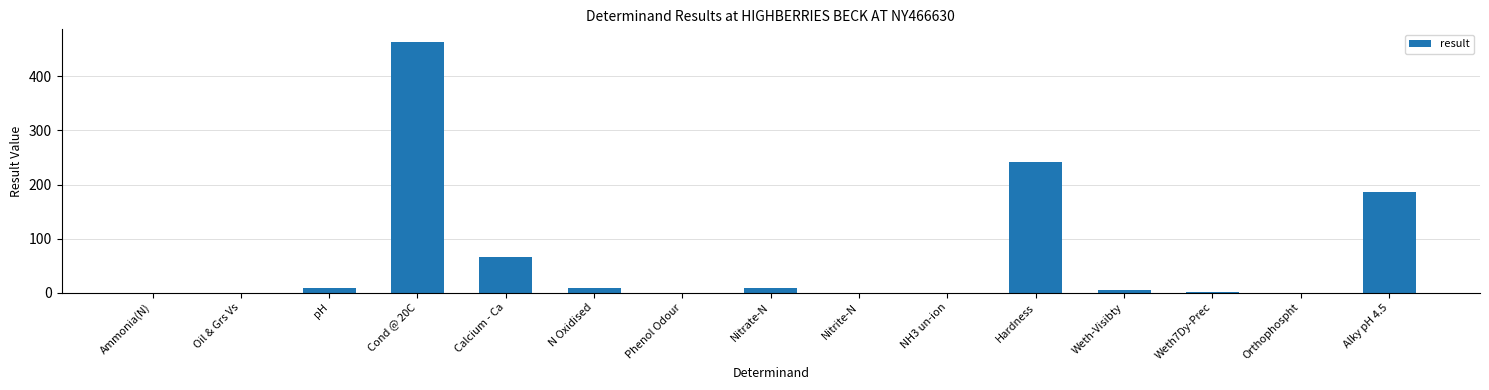

At which label is the value closest to 232?

Hardness